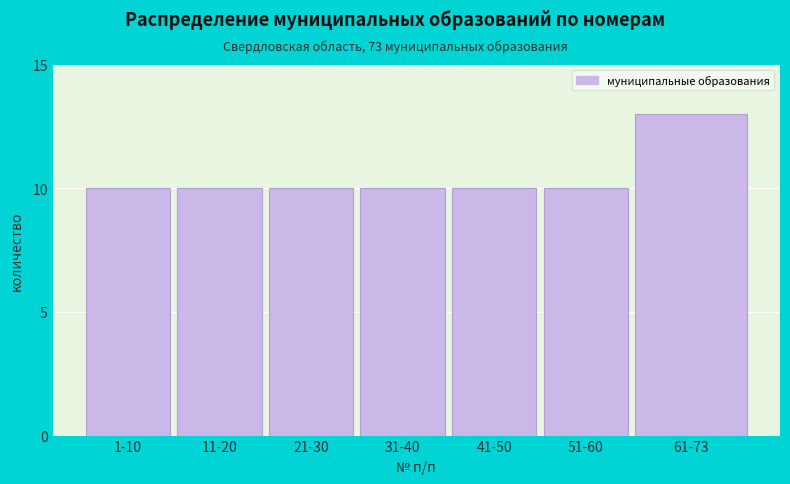

Reading left to right, extract all data points from this chart.

1-10=10	11-20=10	21-30=10	31-40=10	41-50=10	51-60=10	61-73=13